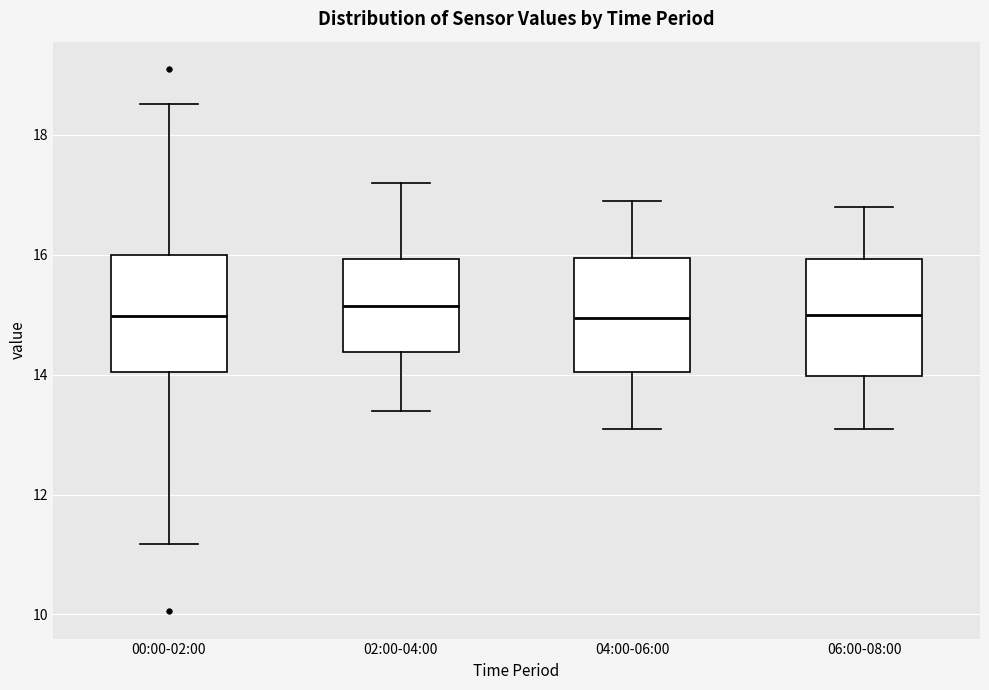

Where is the upper edge of the box for 04:00-06:00 on the y-axis? The values are not printed on the chart, so give them approximately, as read against the axis.

16.0